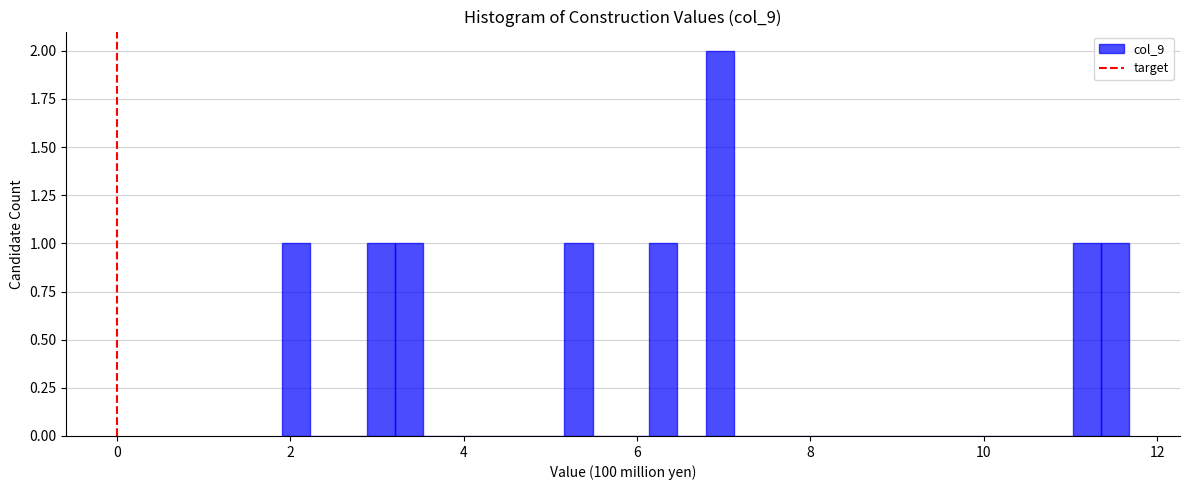

Around what value on the x-axis is the tallest bar? Give the approximate position of its centre, as read against the axis.

7.0